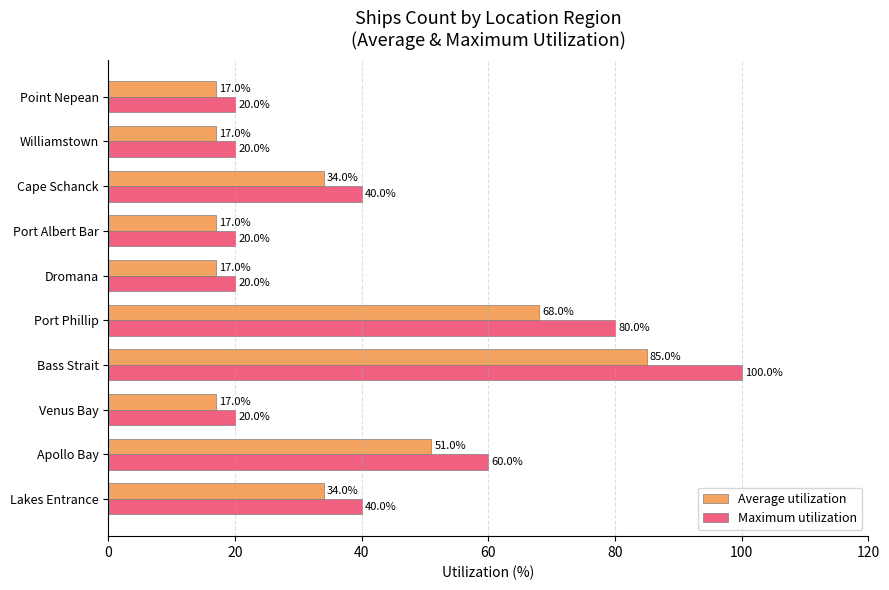

List the series in order of their overall mean, highest first.

Maximum utilization, Average utilization